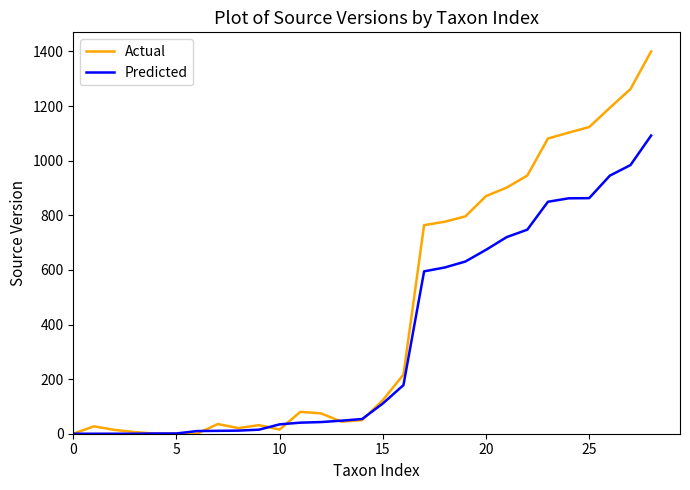

What is the greatest value displayed?

1400.0